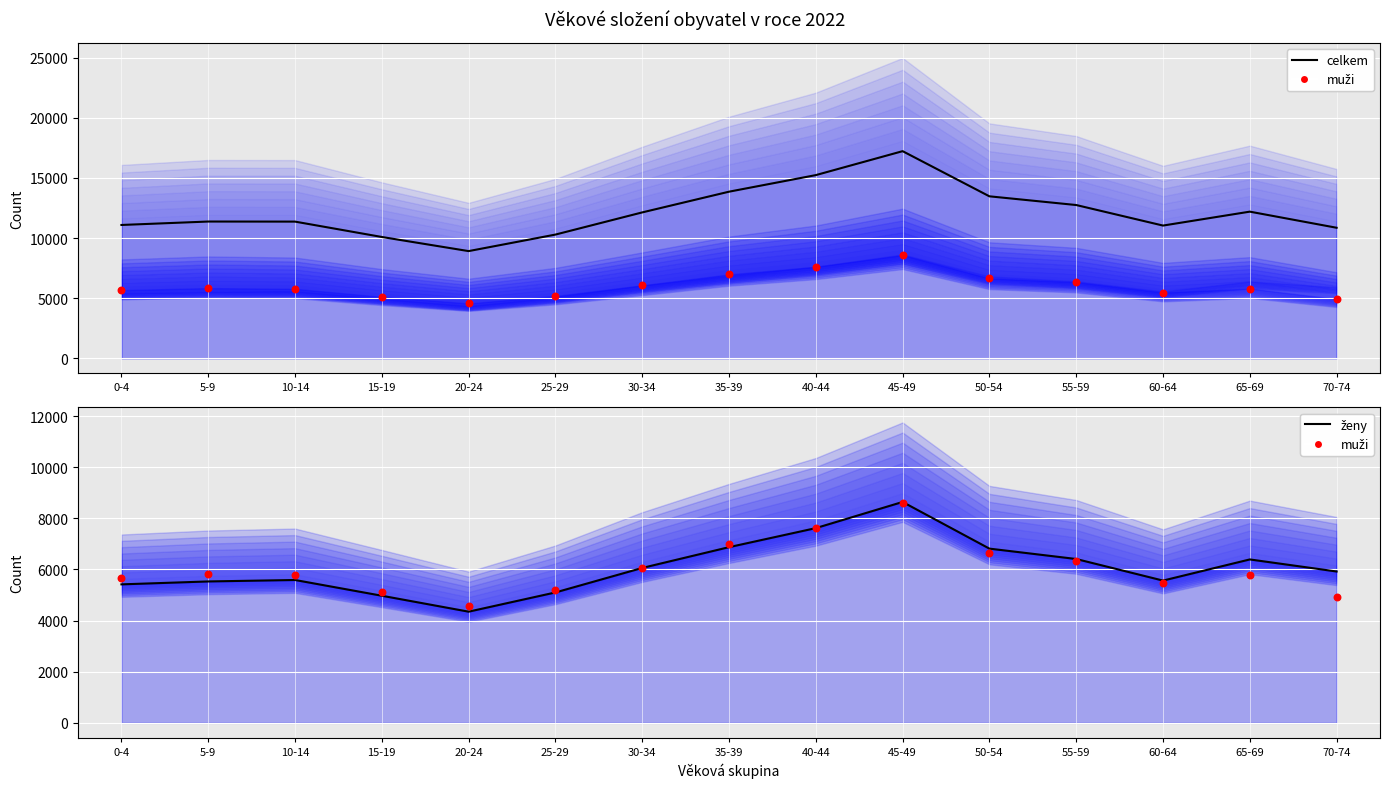

What is the total value across all series at 15-19?

20178